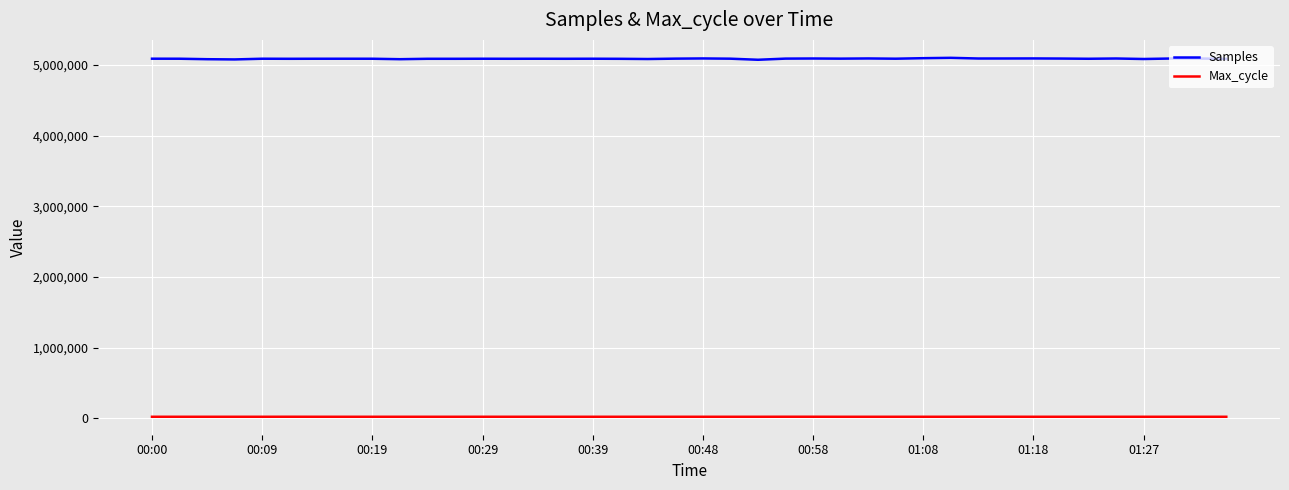

What are all the series names shown in the legend?

Samples, Max_cycle